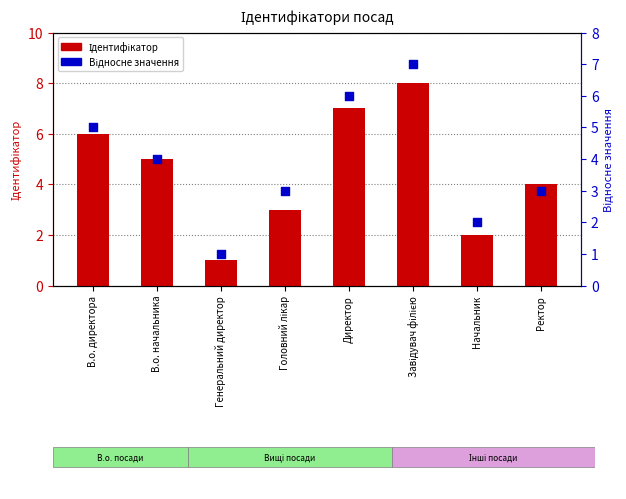

Which series reaches the maximum Y coordinate?

Ідентифікатор